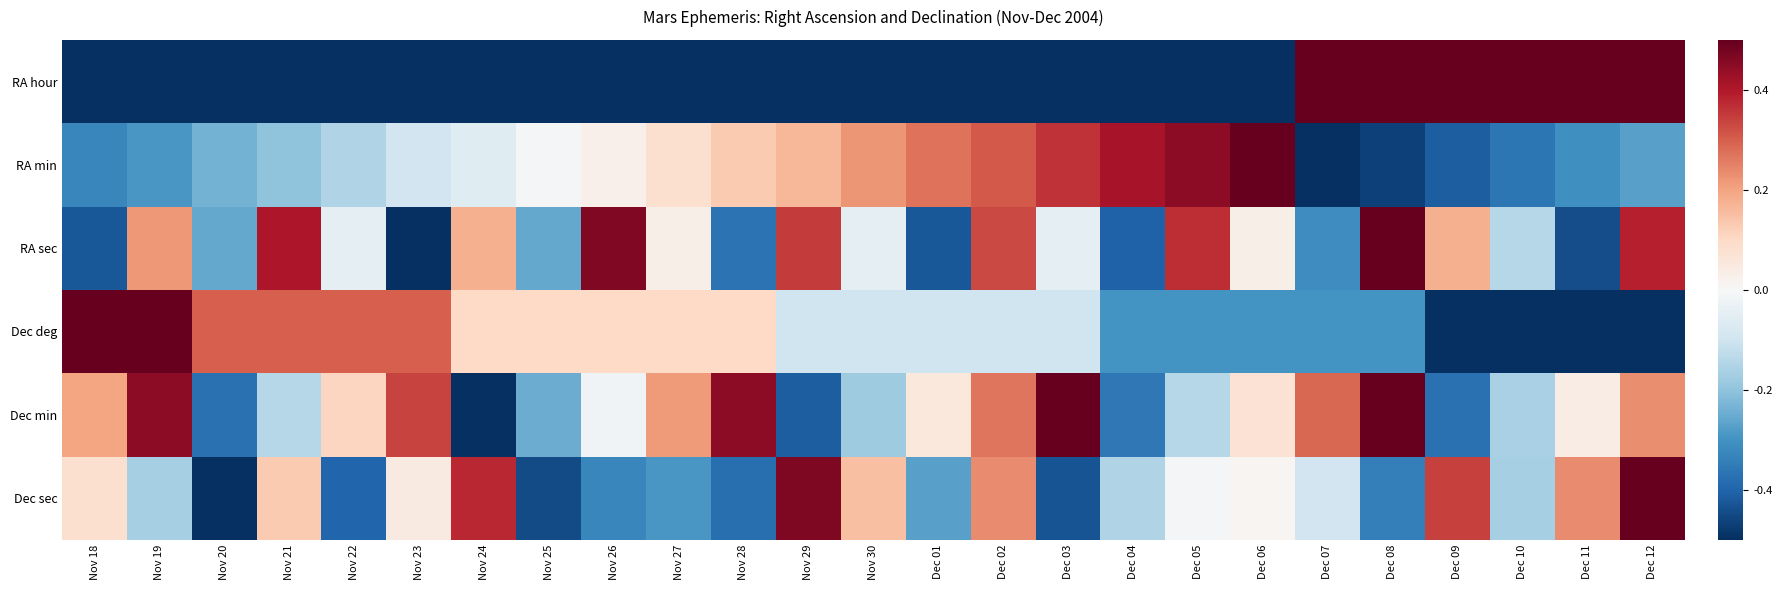

What is the greatest value displayed?

0.5